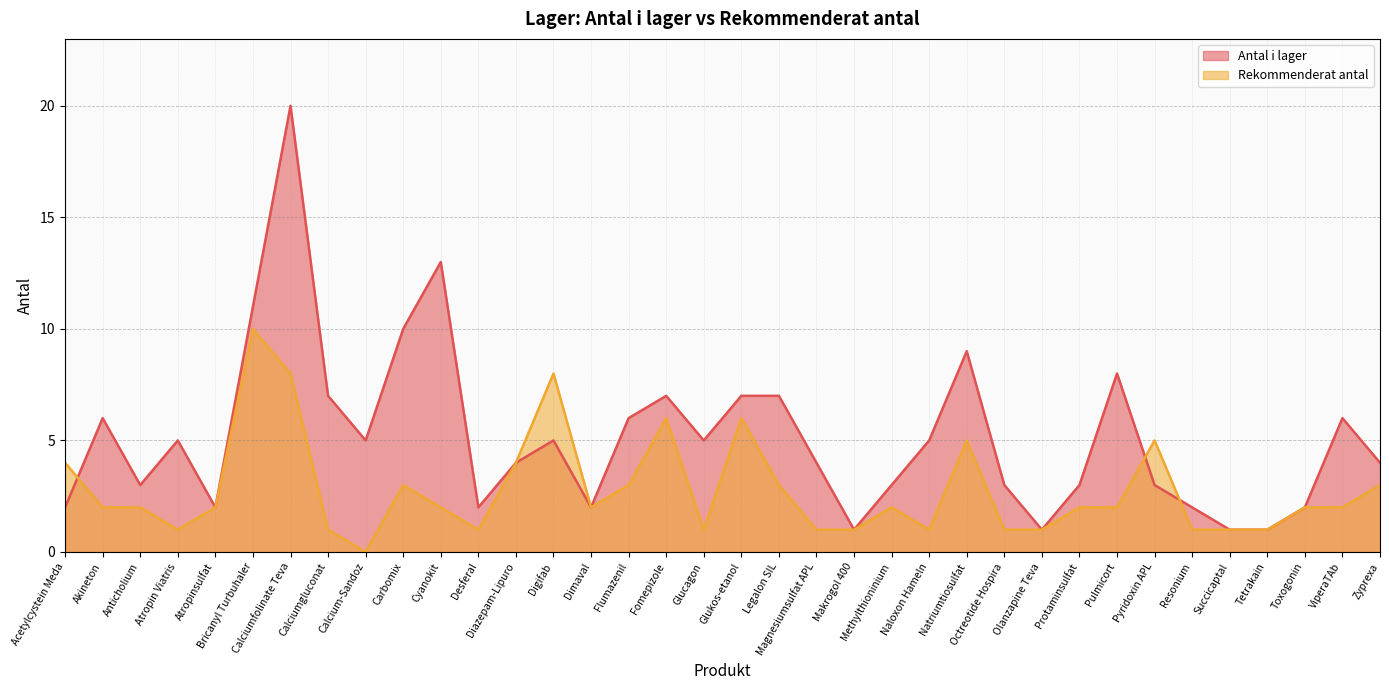

In Rekommenderat antal, how many points are lower than both neighbors (excluding endpoints)?

6